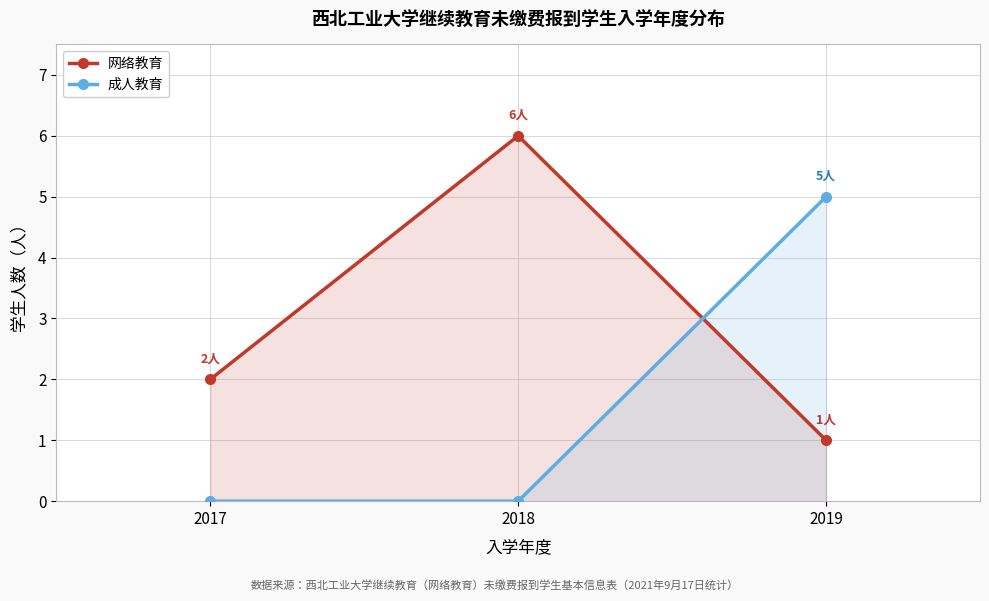

Count the 网络教育 values in the range 1 to 6.

3